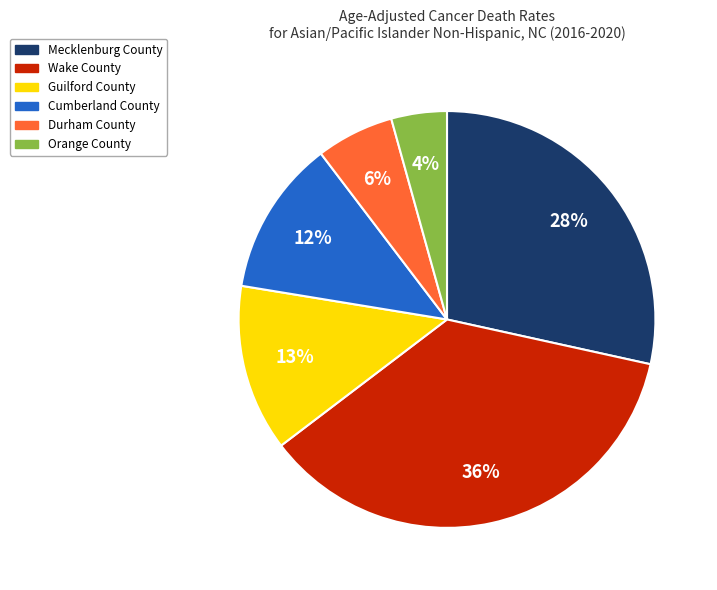

Which category has the biggest portion of the pie?

Wake County